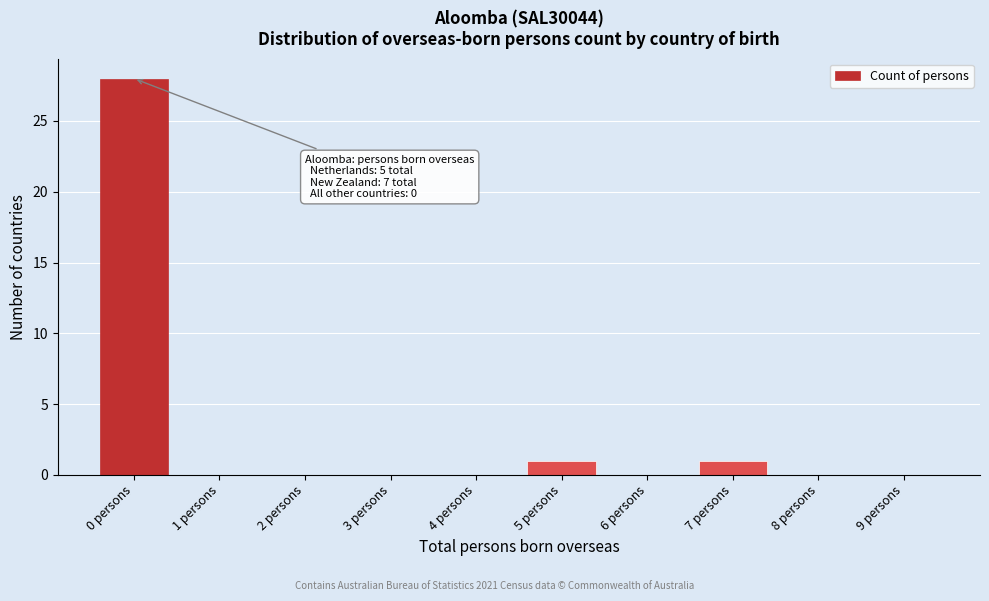

Reading left to right, extract all data points from this chart.

0 persons=28	1 persons=0	2 persons=0	3 persons=0	4 persons=0	5 persons=1	6 persons=0	7 persons=1	8 persons=0	9 persons=0